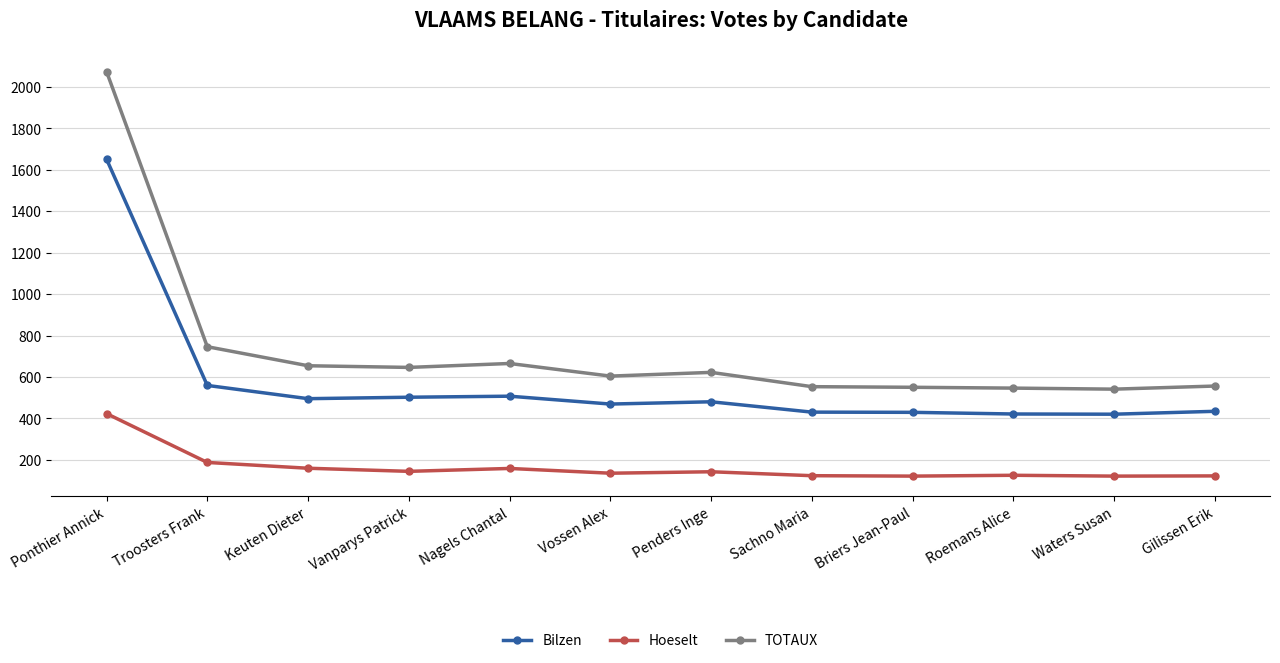

What are all the series names shown in the legend?

Bilzen, Hoeselt, TOTAUX